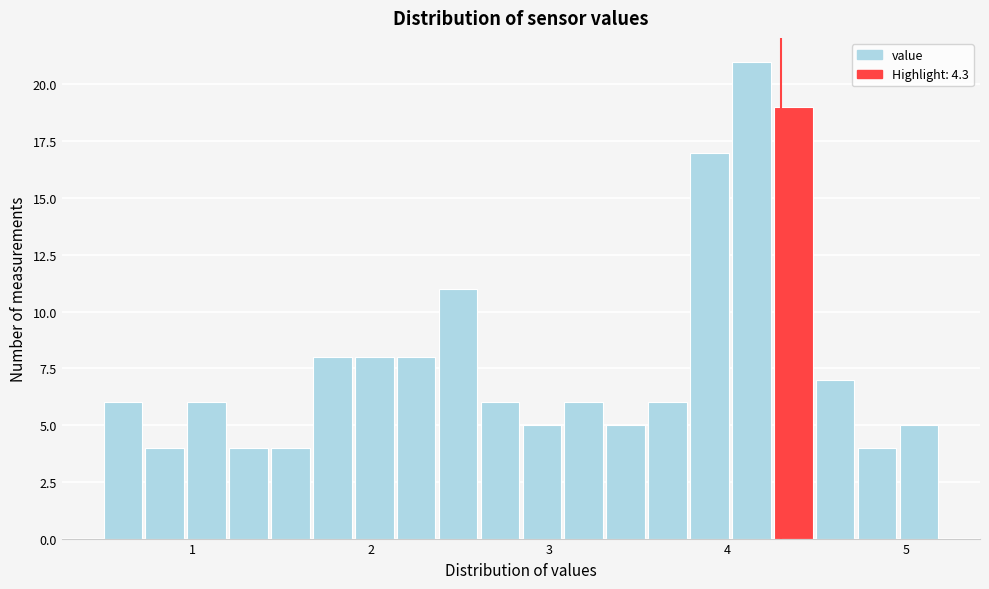

Read against the x-axis, roughly where is the centre of the tallest bar?

4.1